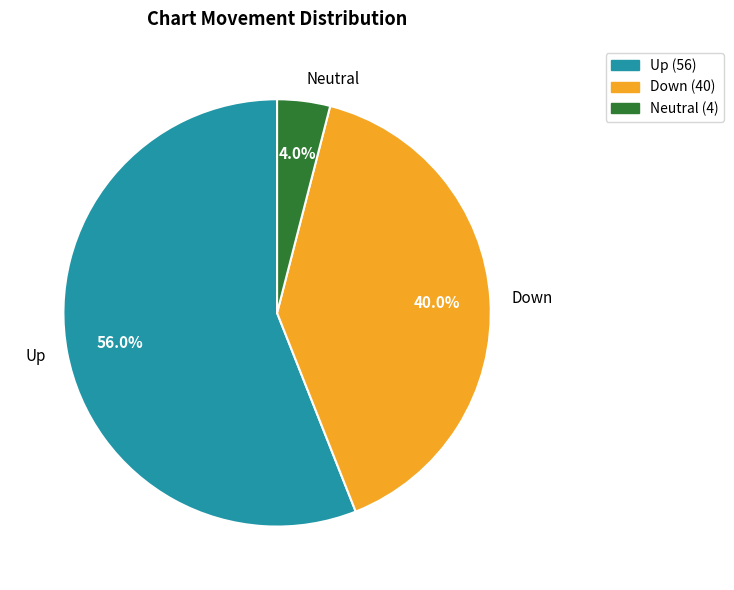

What percentage do Down and Up together represent?

96.0%